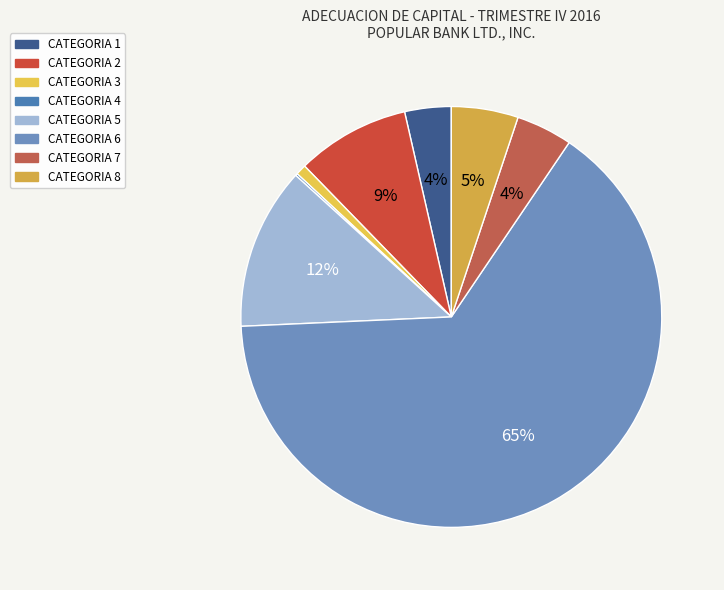

Rank the categories by value from highest to lowest.

CATEGORIA 6, CATEGORIA 5, CATEGORIA 2, CATEGORIA 8, CATEGORIA 7, CATEGORIA 1, CATEGORIA 3, CATEGORIA 4